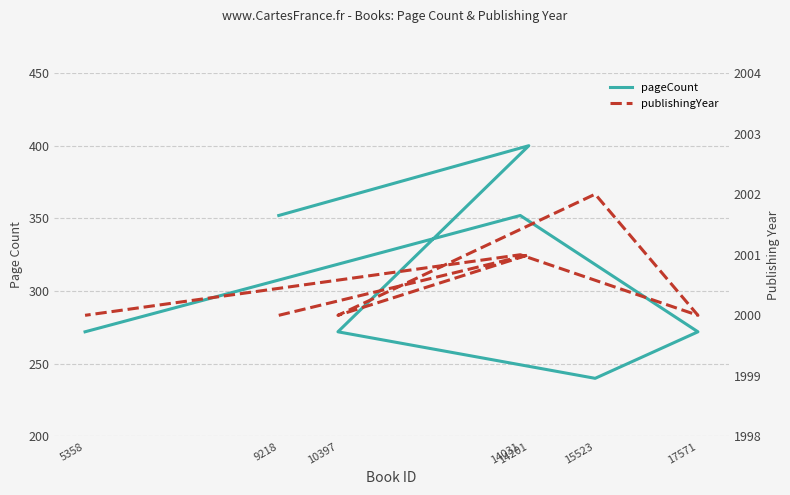

Is the value of publishingYear at 9218 greater than the value of pageCount at 15523?

Yes